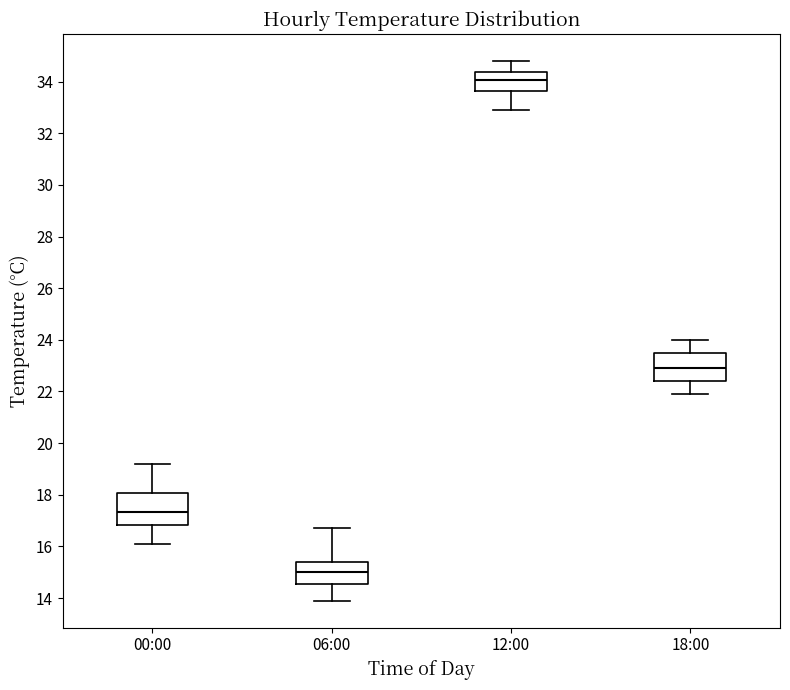

Where is the lower edge of the box for 06:00 on the y-axis? The values are not printed on the chart, so give them approximately, as read against the axis.

14.6